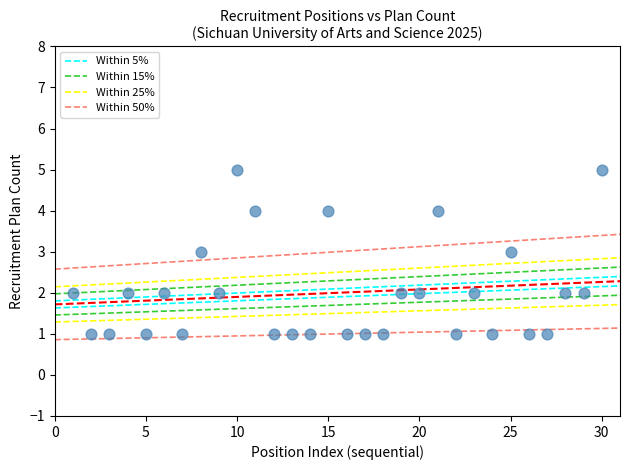

How many data points are displayed?

30